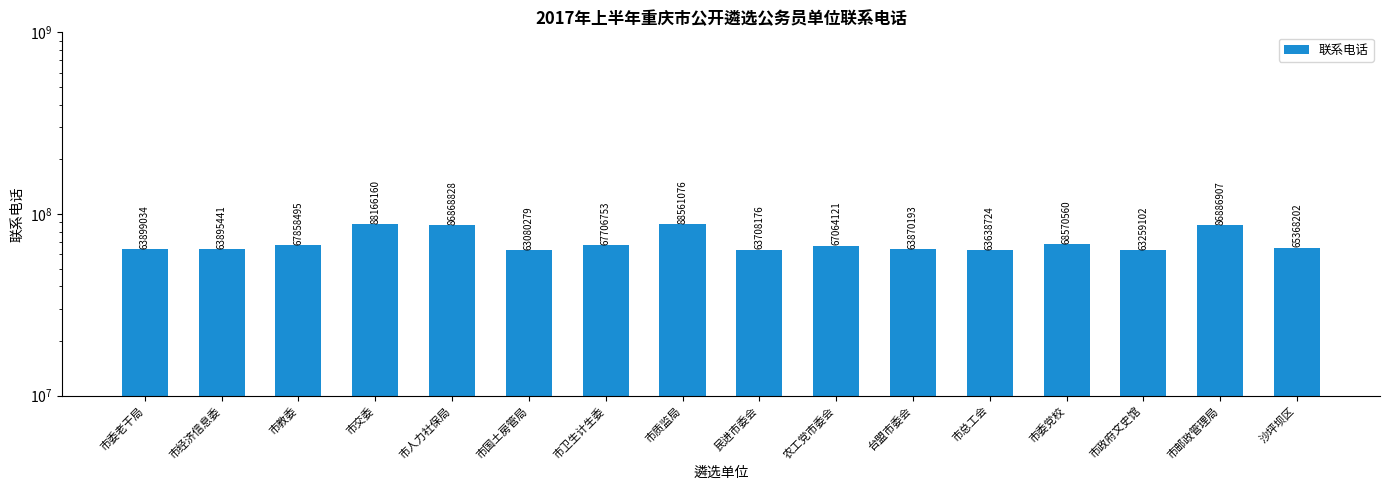

Reading left to right, list all the values displayed in this chart.

市委老干局=63899034	市经济信息委=63895441	市教委=67858495	市交委=88166160	市人力社保局=86868828	市国土房管局=63080279	市卫生计生委=67706753	市质监局=88561076	民进市委会=63708176	农工党市委会=67064121	台盟市委会=63870193	市总工会=63638724	市委党校=68570560	市政府文史馆=63259102	市邮政管理局=86886907	沙坪坝区=65368202